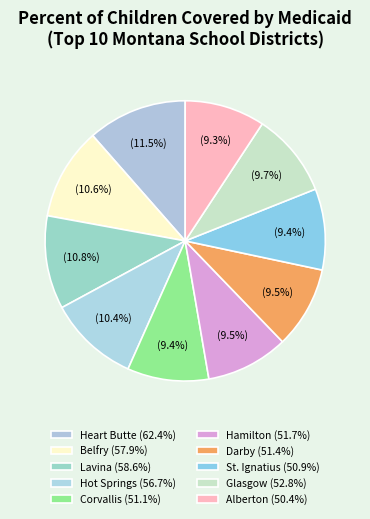

How many segments does this pie chart have?

10